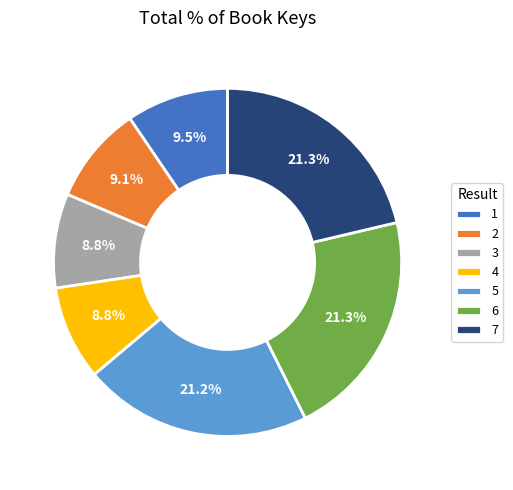

Is it true that 6 is 13% of the pie?

False